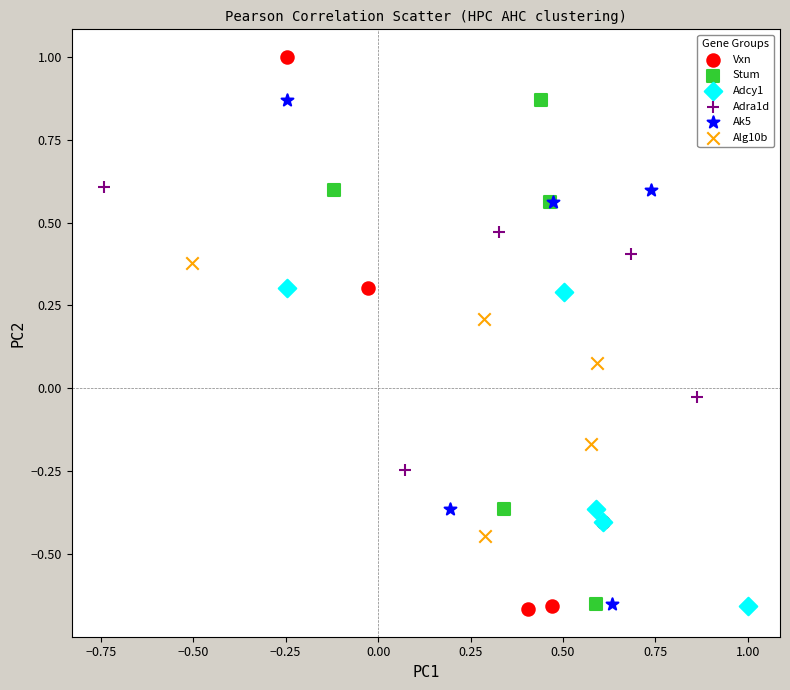

Which series has the largest Y range (max minus min)?

Vxn